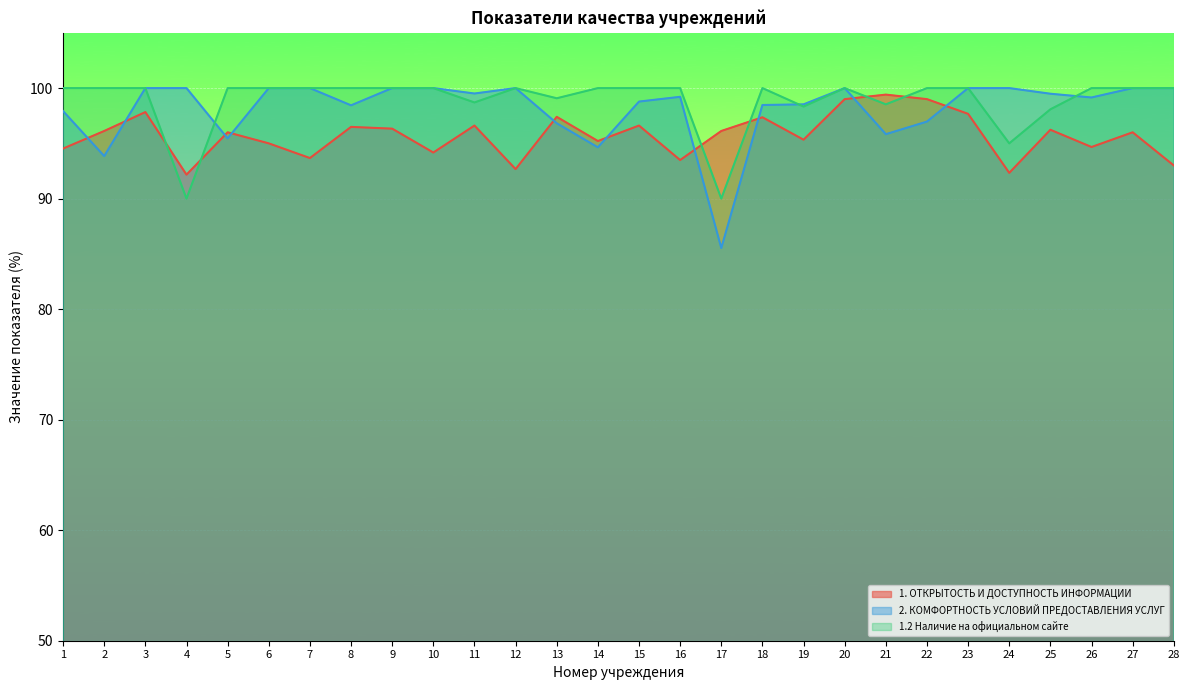

At how many categories does at least one series exceed 86?

28